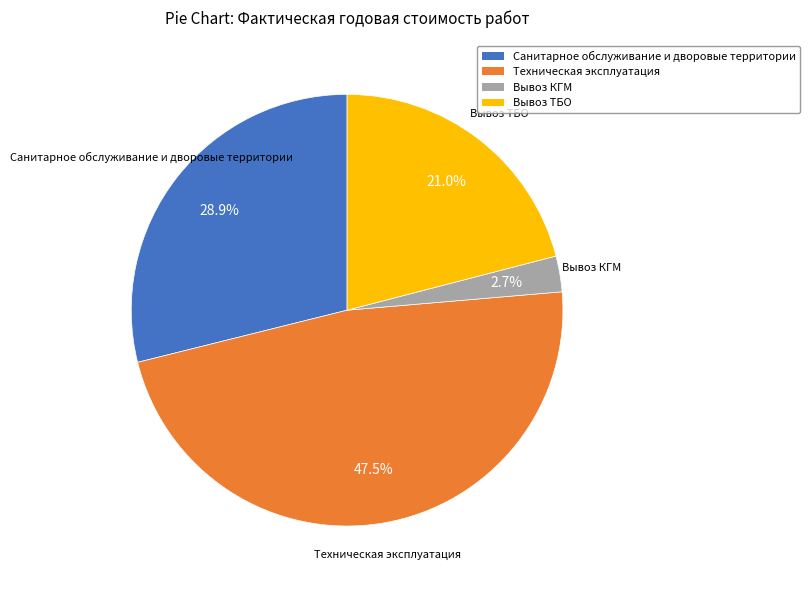

Which category has the smallest portion of the pie?

Вывоз КГМ